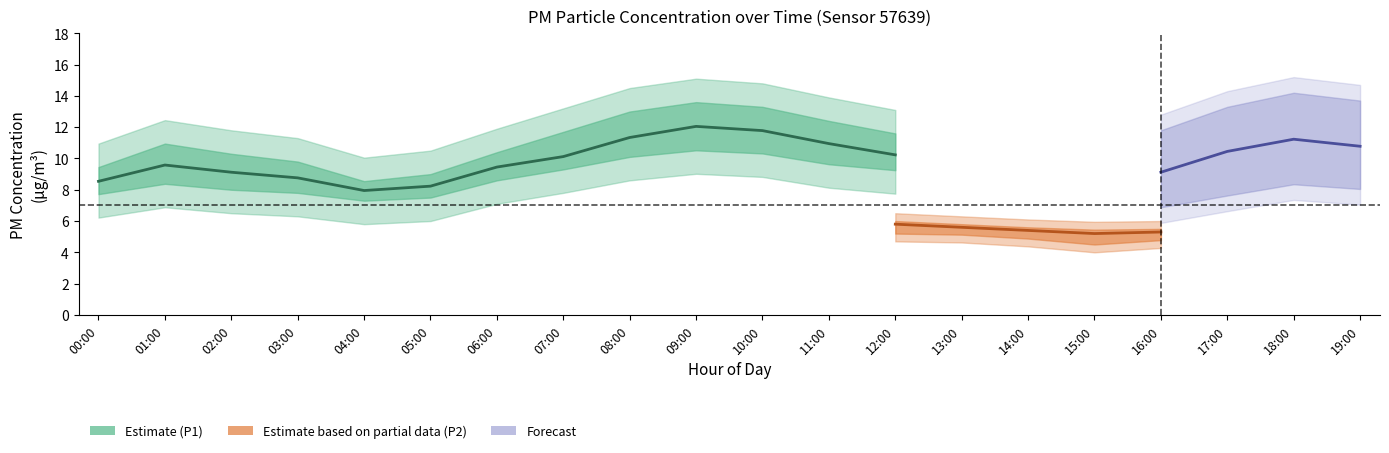

The P1 series shows 8.8 at 03:00. True or false?

True